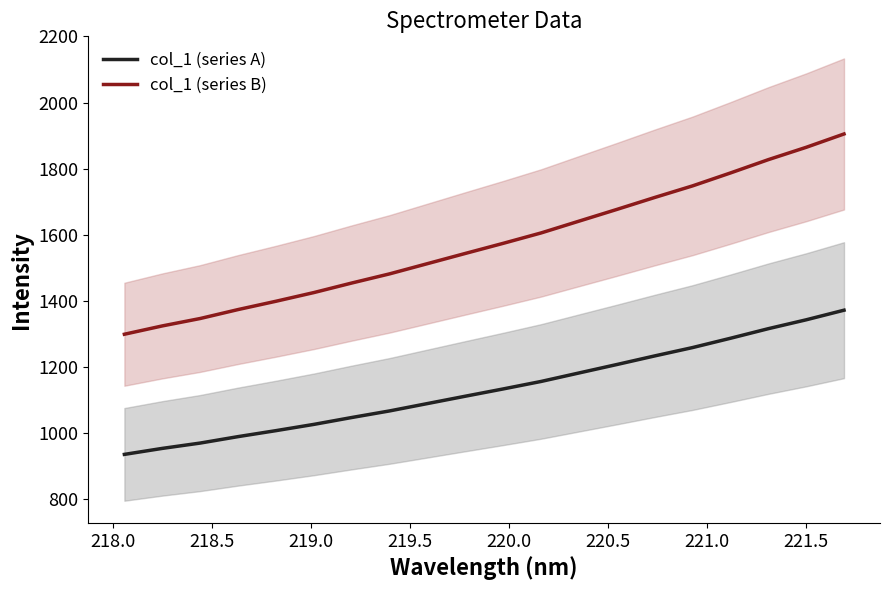

List the series in order of their peak value, lowest first.

col_1 (series A), col_1 (series B)